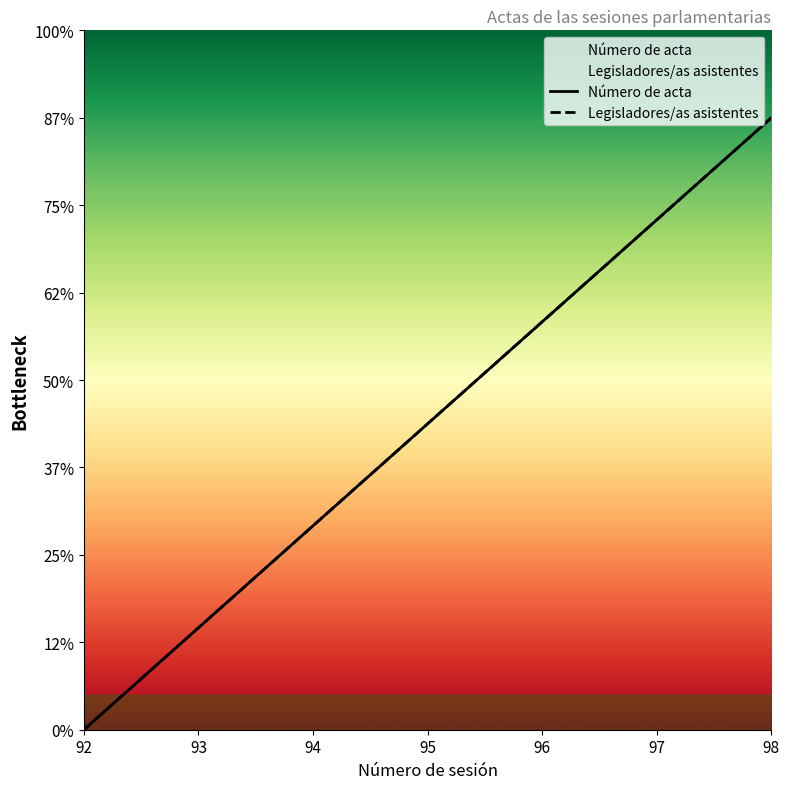

The Número de acta series shows 3.2 at 92. True or false?

False